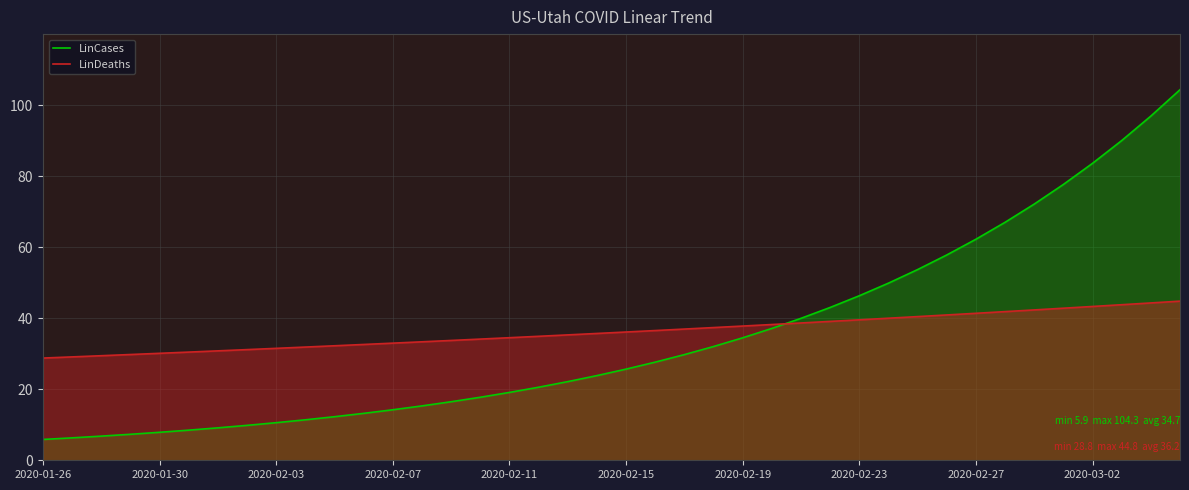

What is the smallest value displayed?

5.9